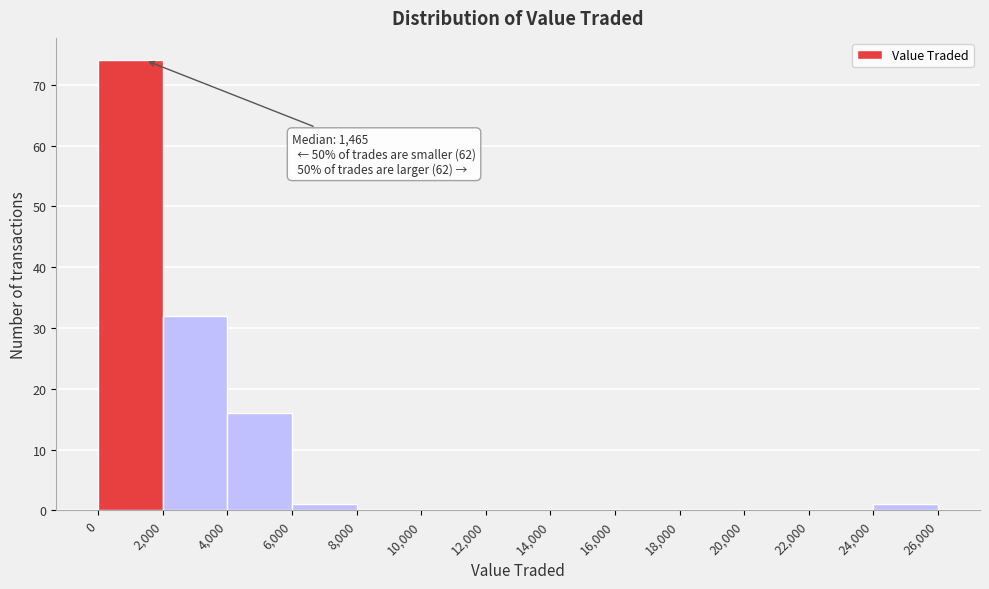

Which range on the x-axis has the tallest bar?

0 to 2,000